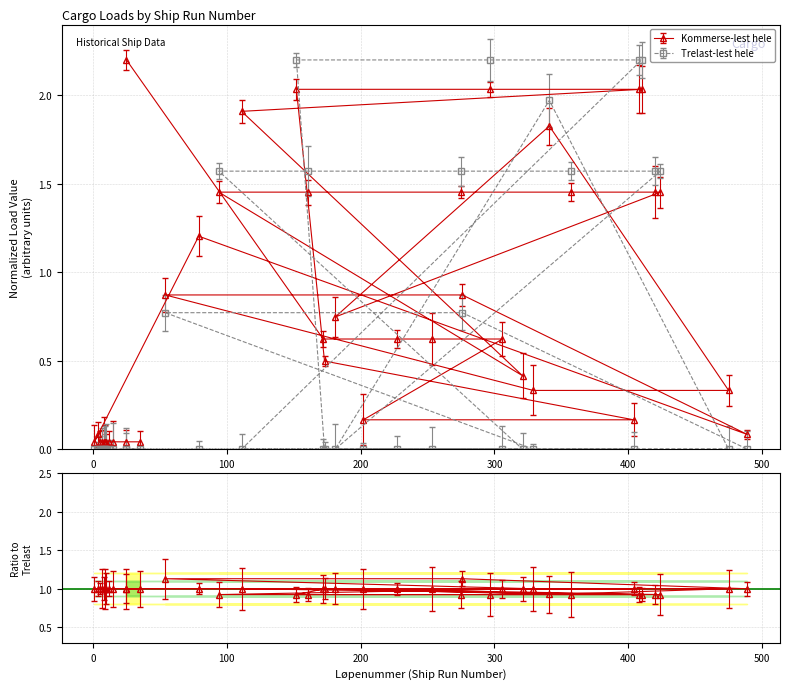

Reading right to left, extract all data points from this chart.

Kommerse-lest hele: 35=0.0	25=0.0	15=0.0	12=0.0	10=0.0	9=0.0	8=0.0	7=0.0	5=0.0	4=0.1	1=0.0	79=1.2	489=0.1	276=0.9	54=0.9	329=0.3	475=0.3	341=1.8	181=0.7	424=1.5	420=1.5	357=1.5	275=1.5	161=1.5	94=1.5	321=0.4	111=1.9	410=2.0	408=2.0	297=2.0	152=2.0	173=0.5	404=0.2	202=0.2	306=0.6	253=0.6	227=0.6	172=0.6	25=2.2
Trelast-lest hele: 35=0.0	25=0.0	15=0.0	12=0.0	10=0.0	9=0.0	8=0.0	7=0.0	5=0.0	4=0.0	1=0.0	79=0.0	489=0.0	276=0.8	54=0.8	329=0.0	475=0.0	341=2.0	181=0.0	424=1.6	420=1.6	357=1.6	275=1.6	161=1.6	94=1.6	321=0.0	111=0.0	410=2.2	408=2.2	297=2.2	152=2.2	173=0.0	404=0.0	202=0.0	306=0.0	253=0.0	227=0.0	172=0.0	25=0.0